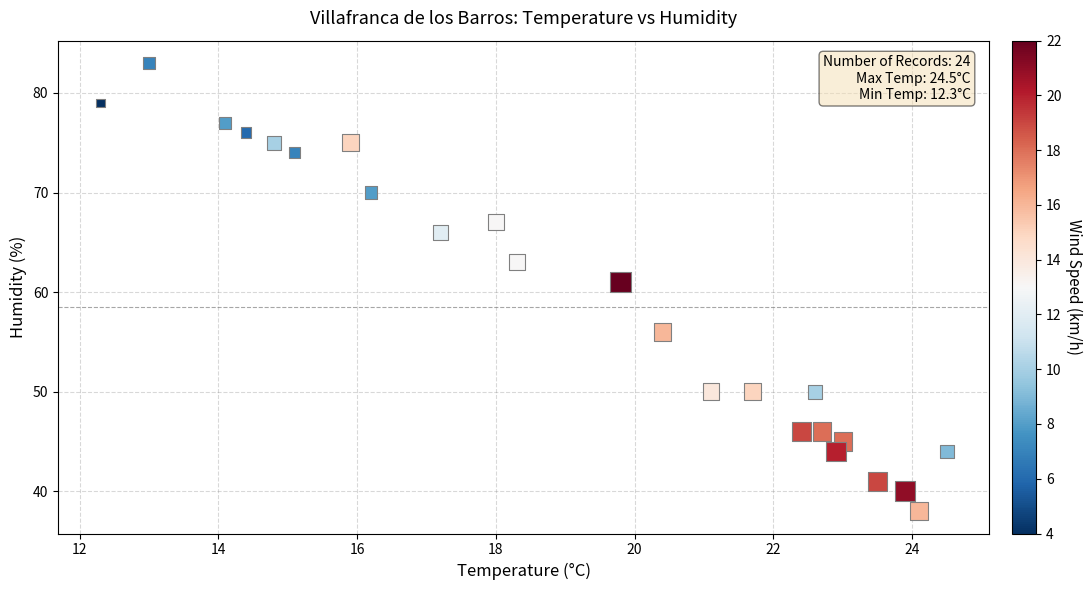

What Y value in the scatter plot is closest to 60?

61